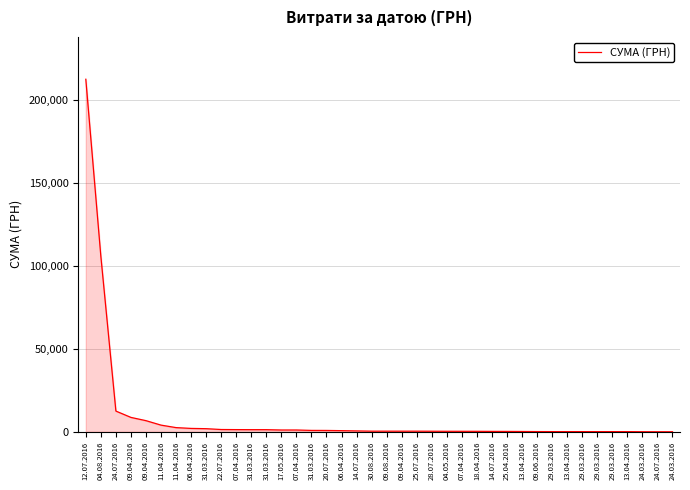

What is the minimum value shown in the chart?

7.5